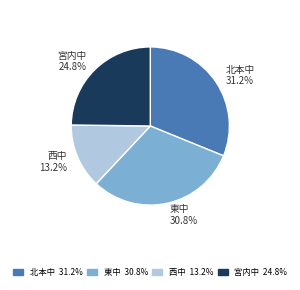

Count the number of slices in the pie.

4